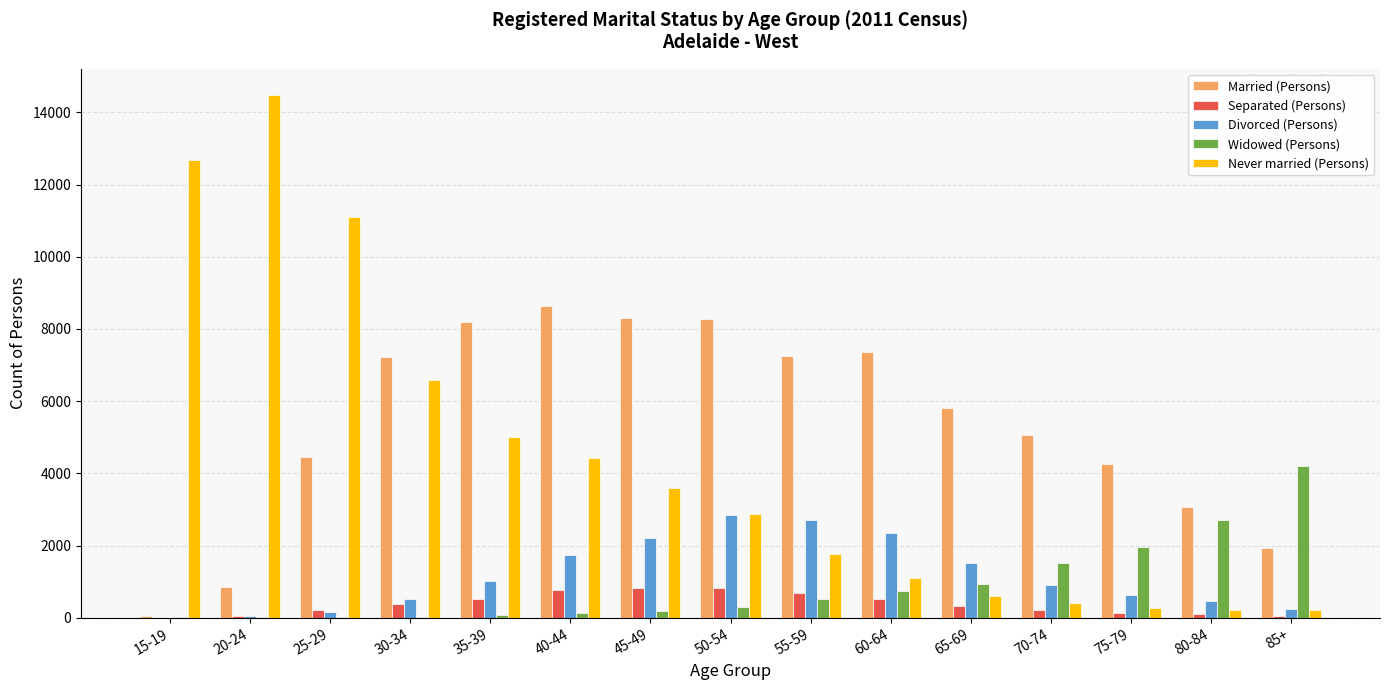

The value of Married (Persons) at 65-69 is 5816. True or false?

True